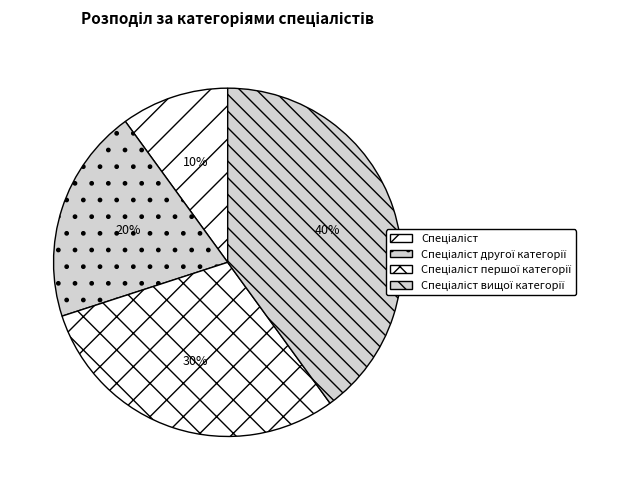

Is the sum of Спеціаліст and Спеціаліст другої категорії greater than half?

No